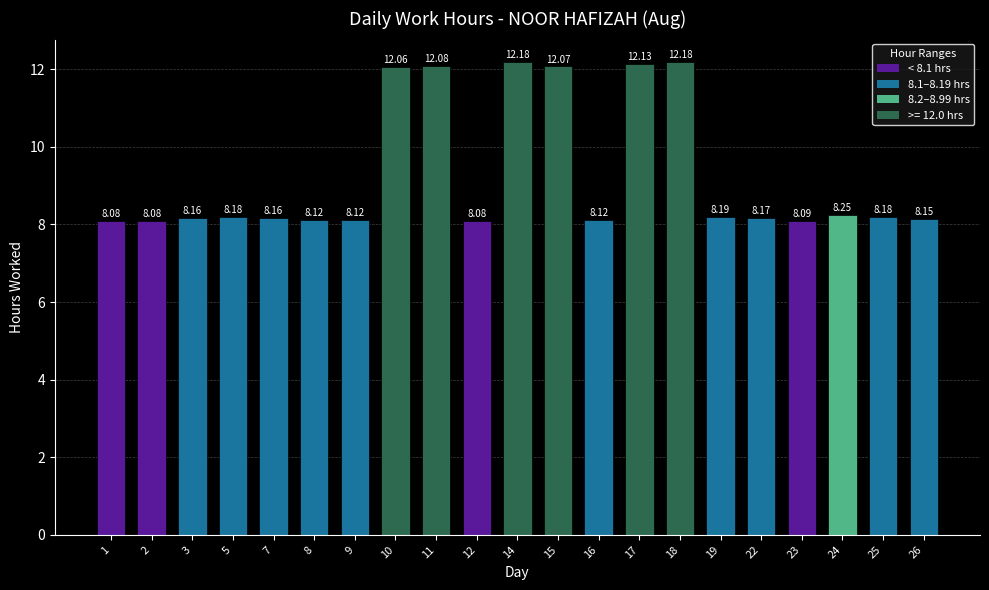

What is the sum of all values?

194.8